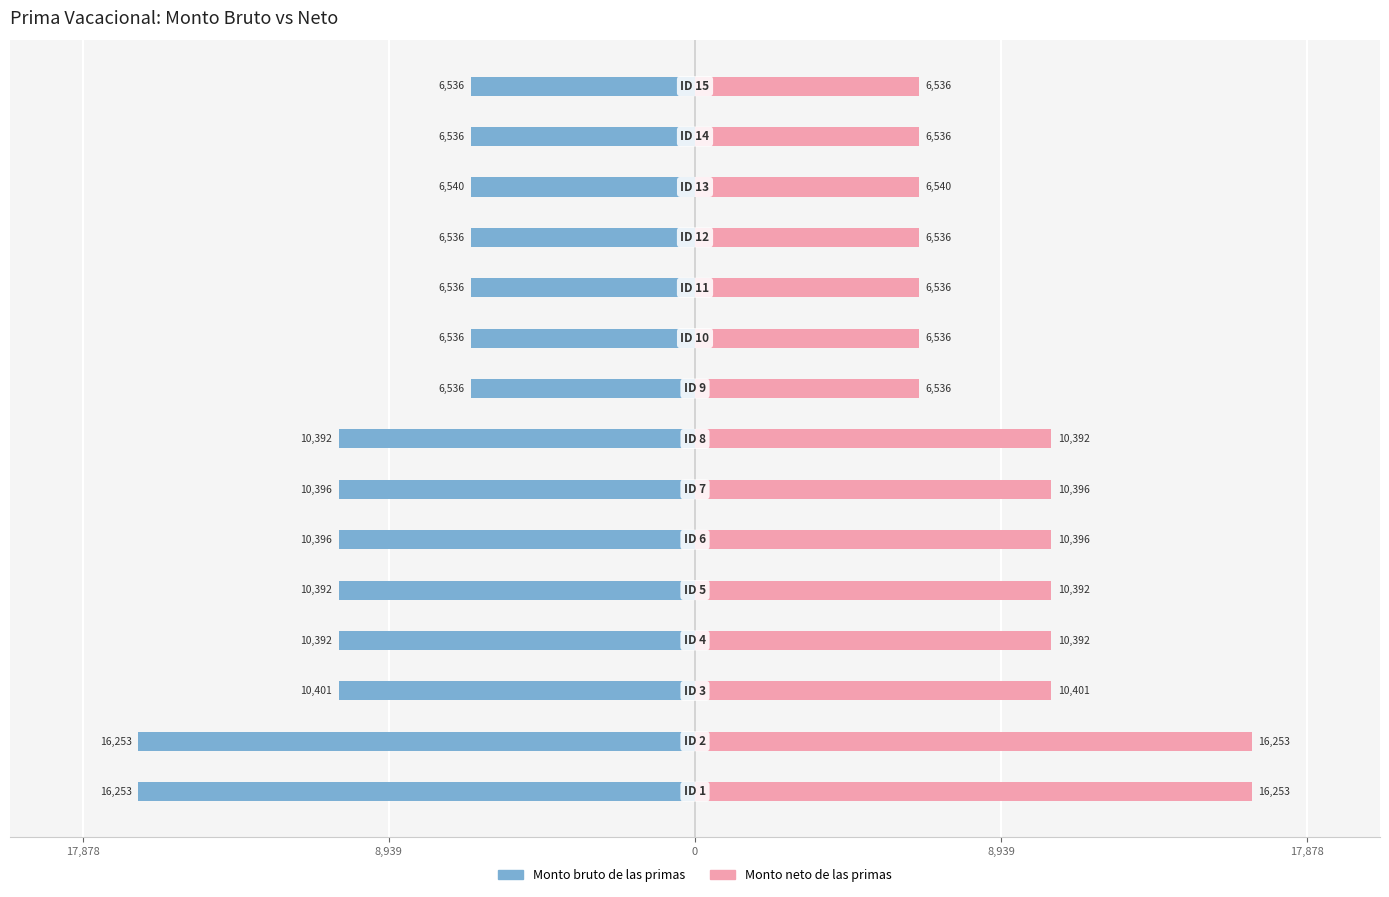

Count the number of data series in this chart.

2